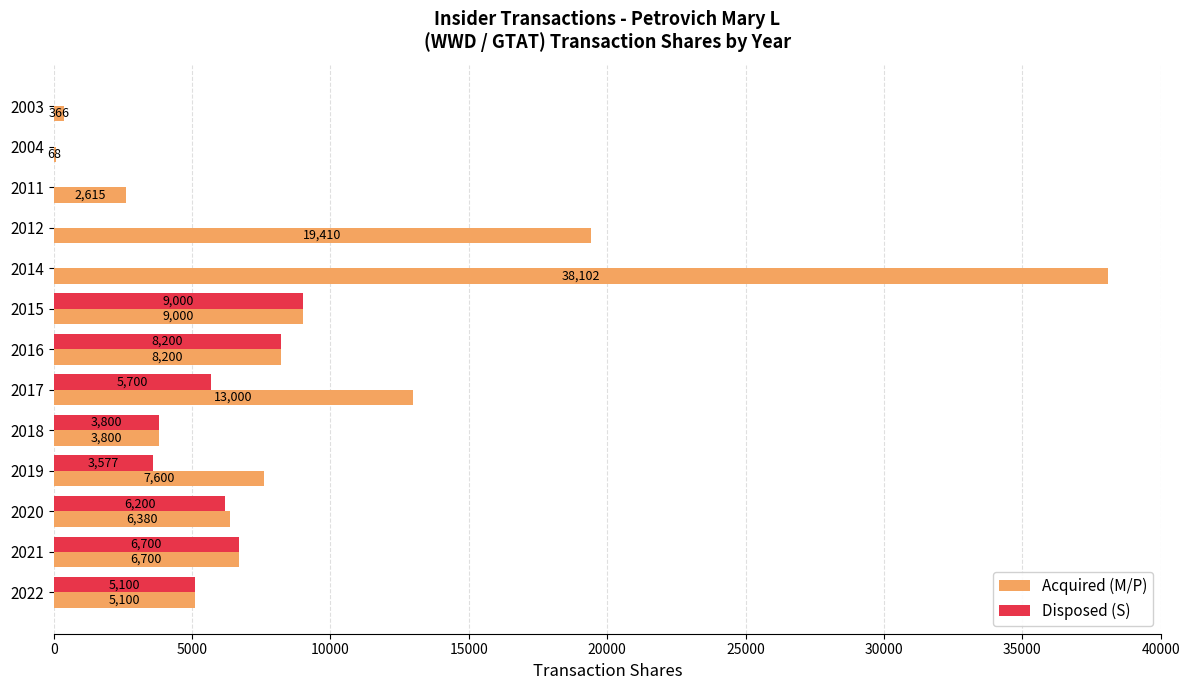

What is the sum of all Acquired (M/P) values?

120341